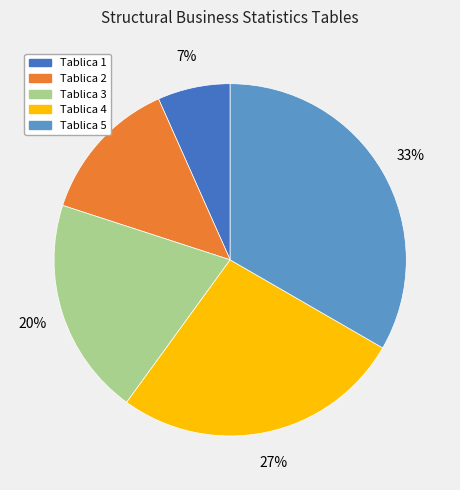

What is the largest slice in the pie chart?

Tablica 5